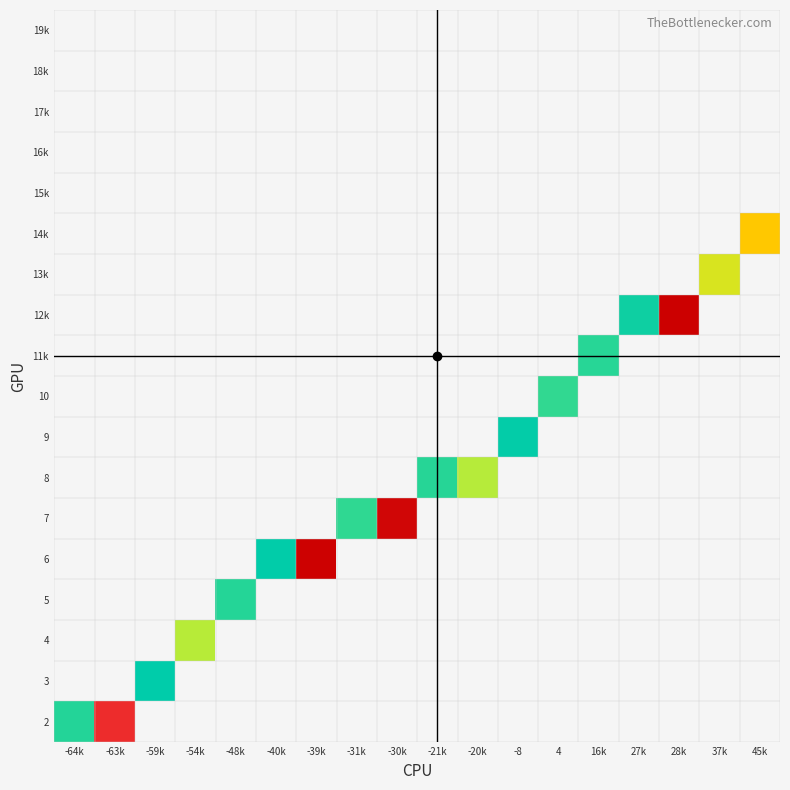

List the labels in order of 7 value, largest first.

-64k, -63k, -59k, -54k, -48k, -40k, -39k, -31k, -30k, -21k, -20k, -8, 4, 16k, 27k, 28k, 37k, 45k